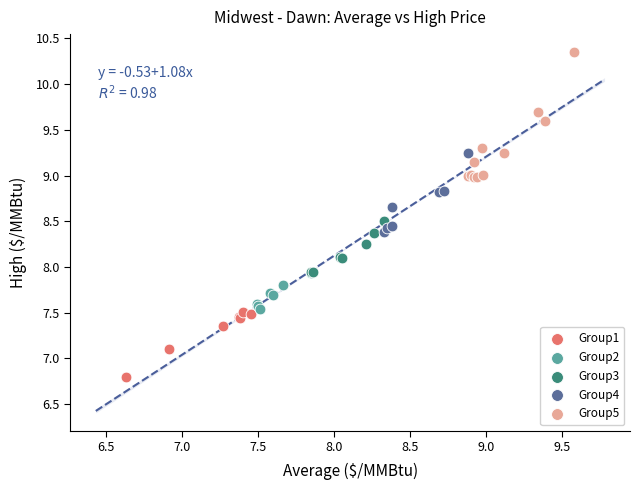

Which series contains the lowest Y value?

Group1